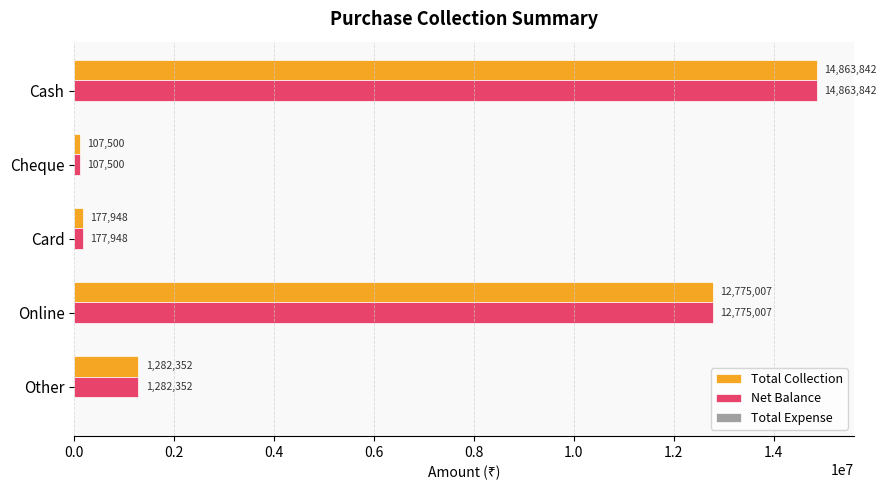

Is the value of Net Balance at Cash greater than the value of Total Collection at Other?

Yes